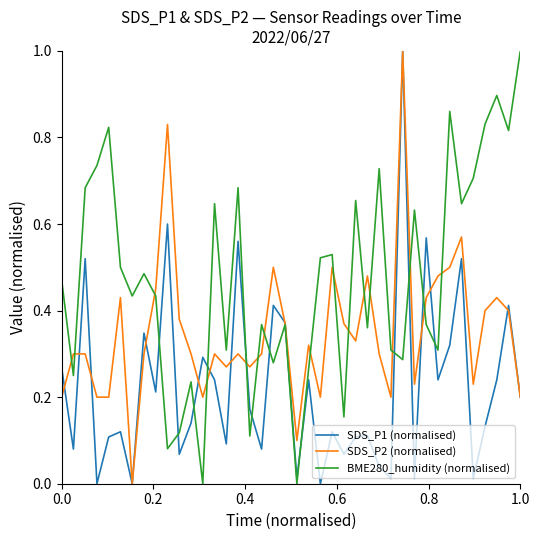

List the series in order of their overall mean, highest first.

BME280_humidity (normalised), SDS_P2 (normalised), SDS_P1 (normalised)